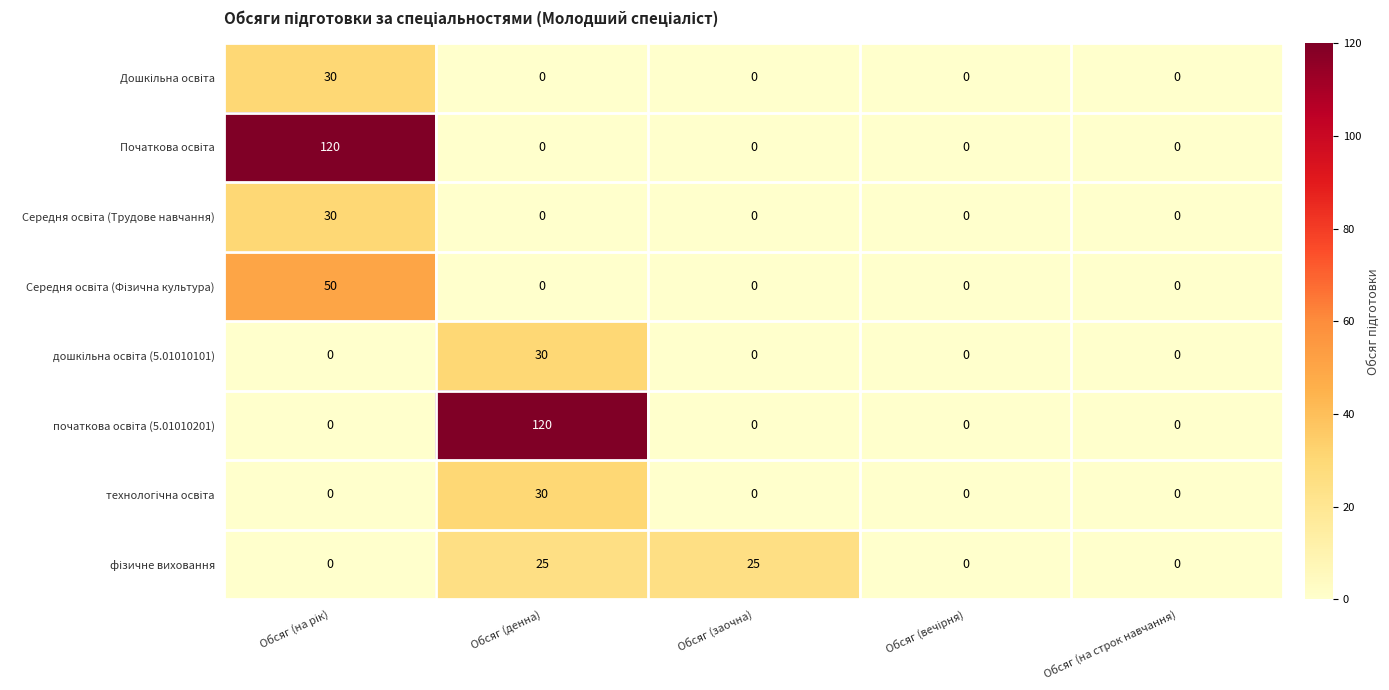

What is the maximum value shown in the chart?

120